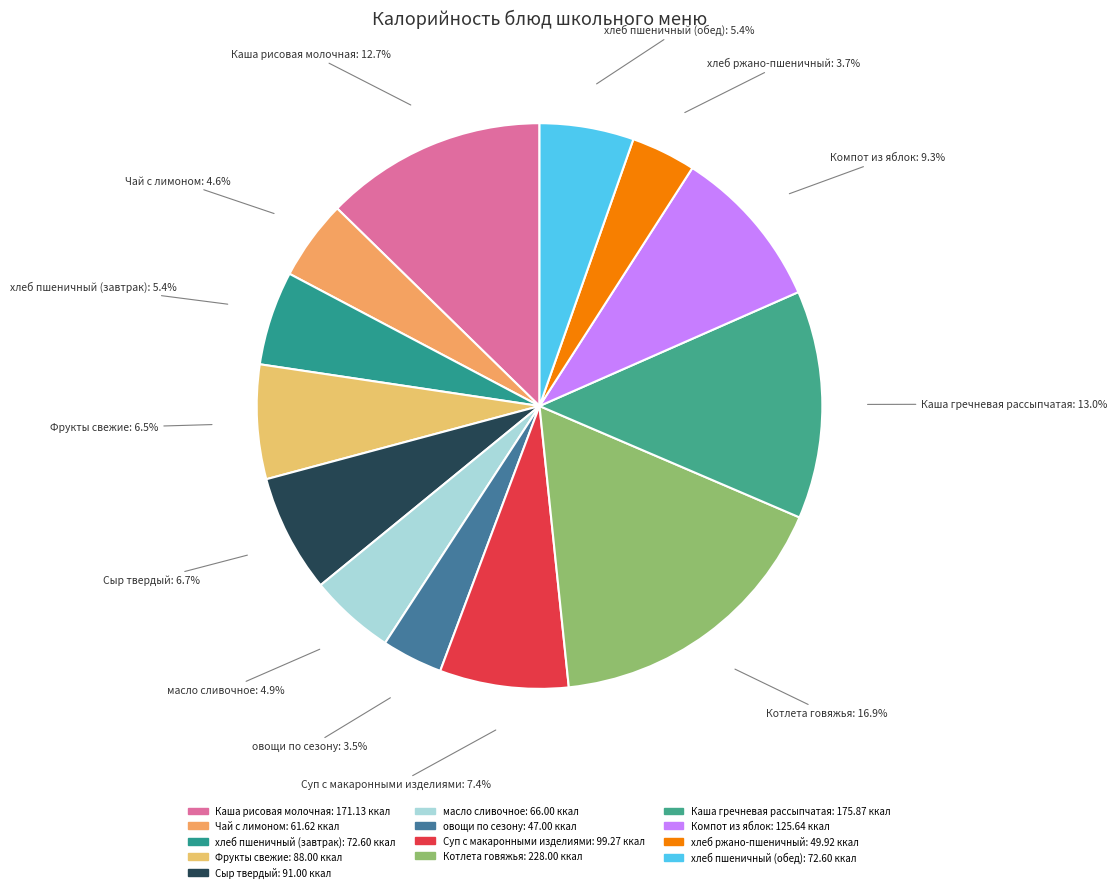

Is it true that масло сливочное is 12% of the pie?

False